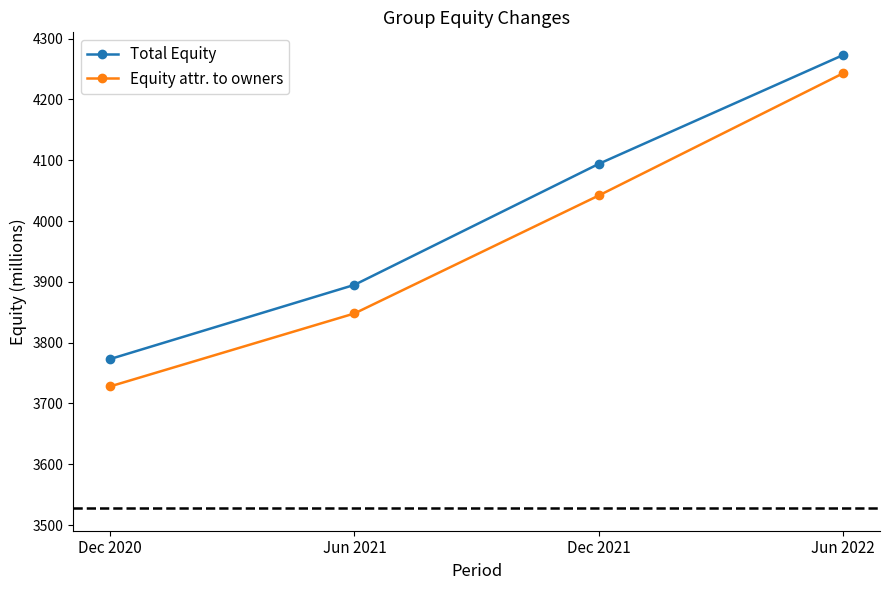

Reading right to left, transcribe all the data shown in this chart.

Total Equity: Jun 2022=4273	Dec 2021=4094	Jun 2021=3895	Dec 2020=3773
Equity attr. to owners: Jun 2022=4243	Dec 2021=4042	Jun 2021=3848	Dec 2020=3728